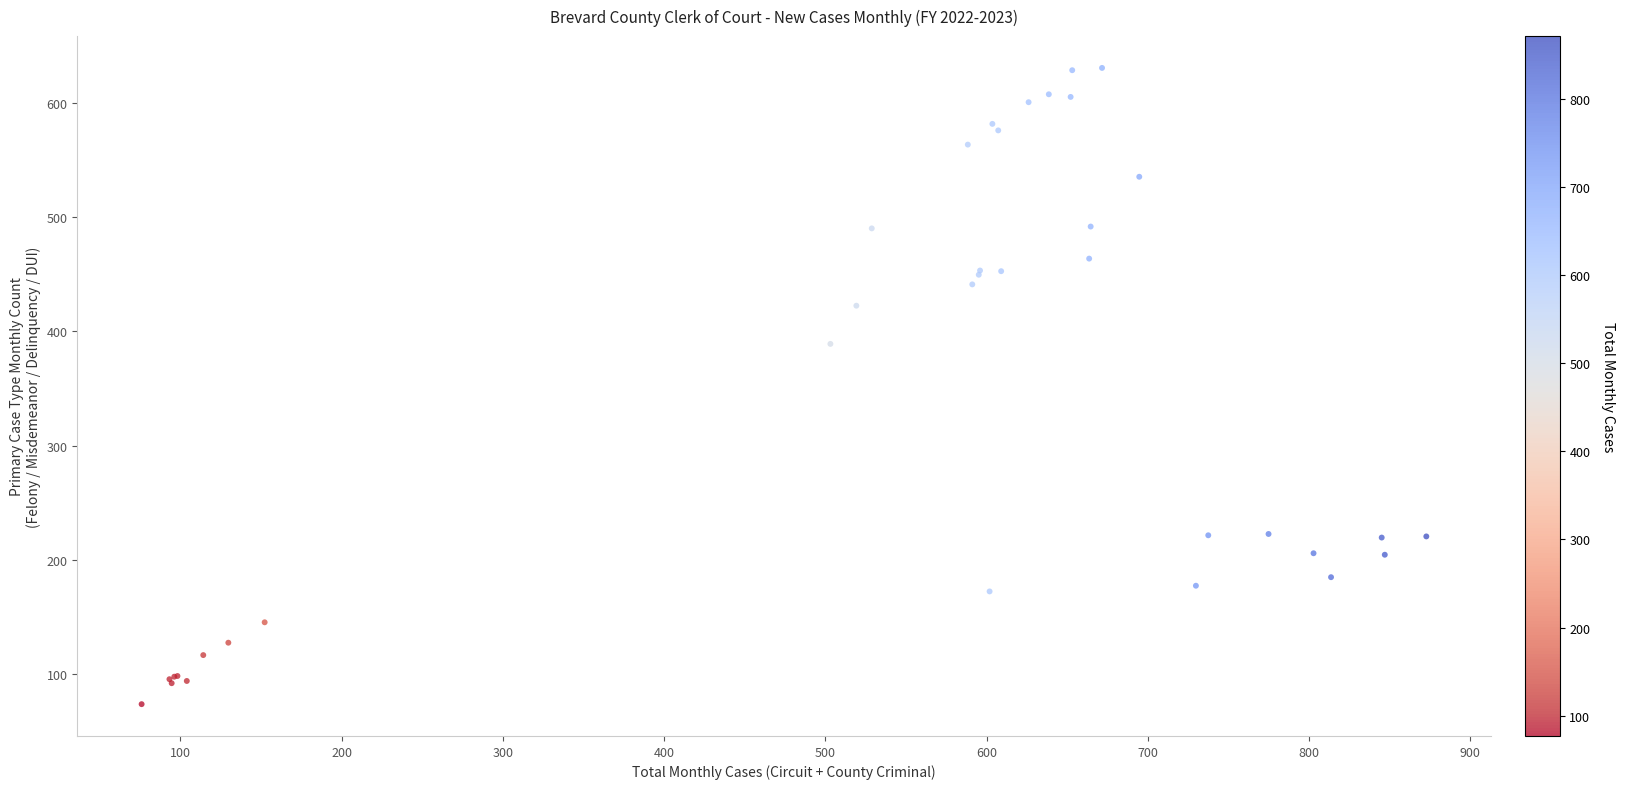

What Y value in the scatter plot is closest to 352?

389.1